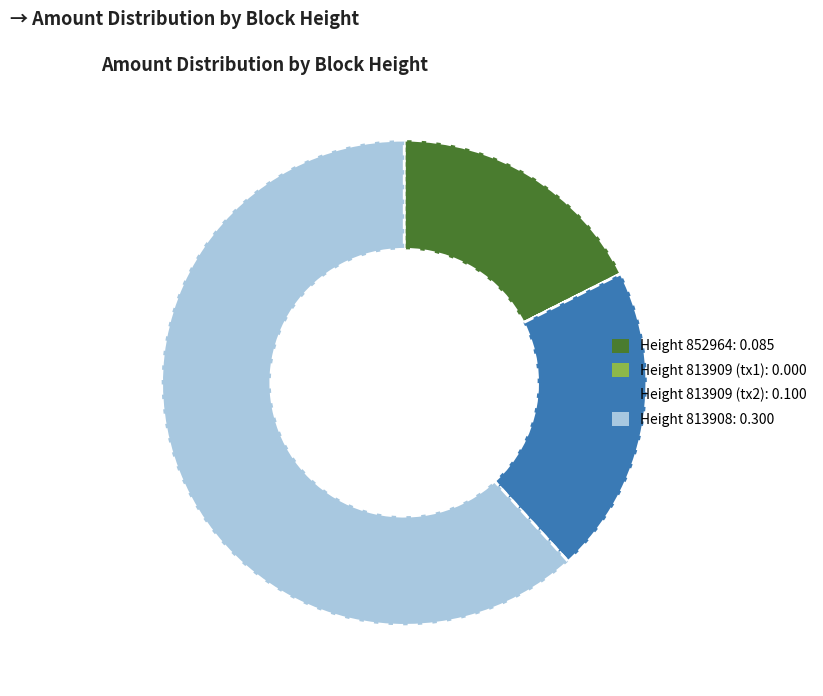

Does any single category account for the majority?

Yes